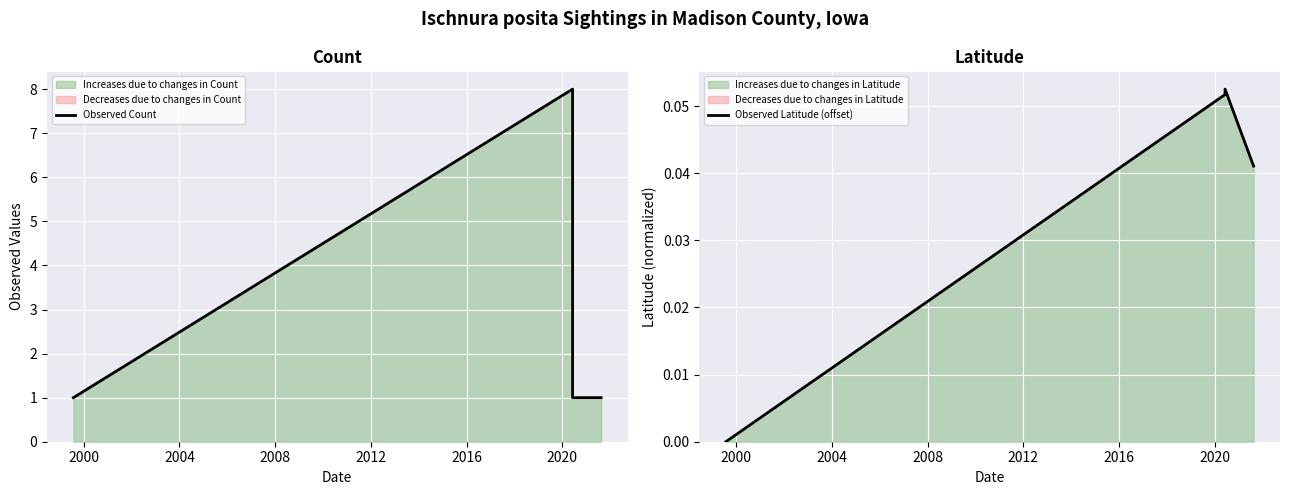

List the series in order of their overall mean, lowest first.

Observed Latitude (offset), Observed Count